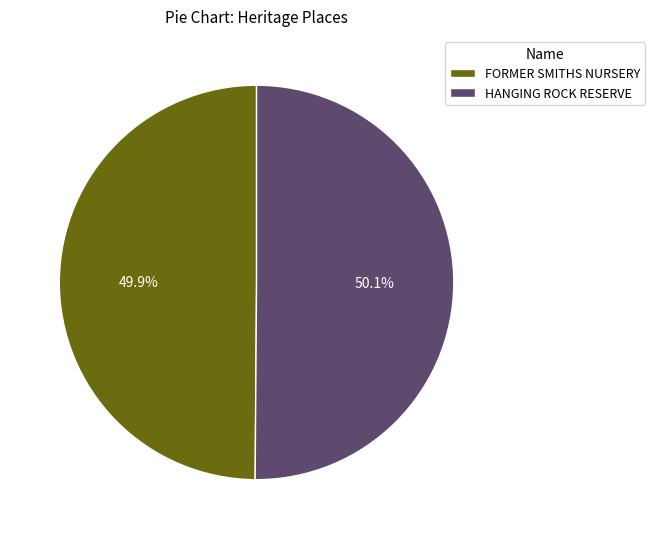

Is there a majority slice in this chart?

Yes